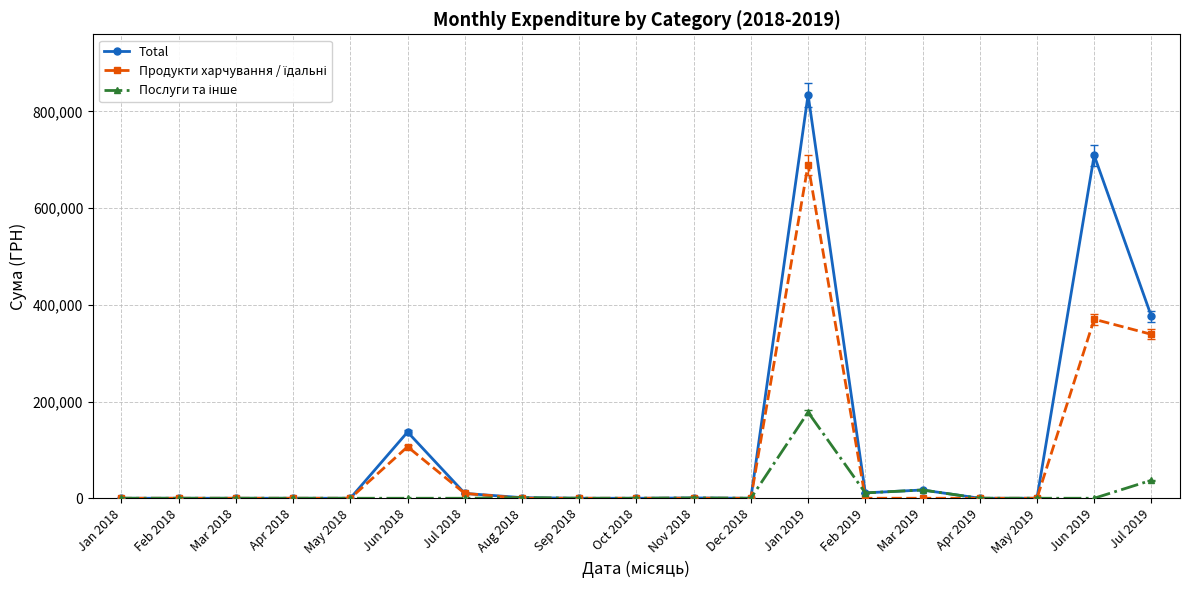

How many categories are shown in the chart?

19